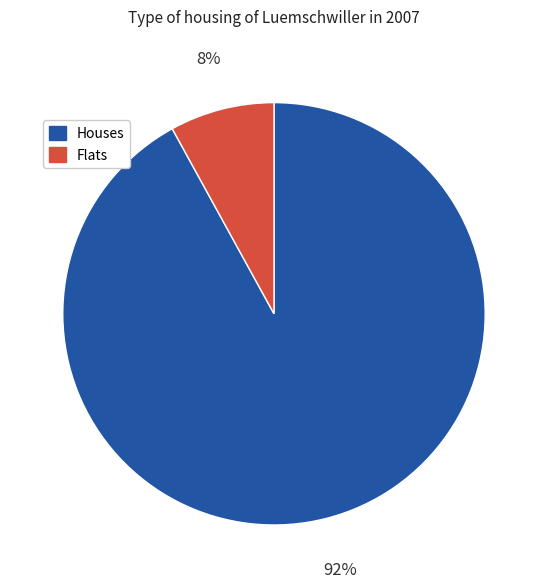

To the nearest percent, what is the average slice percentage?

50%